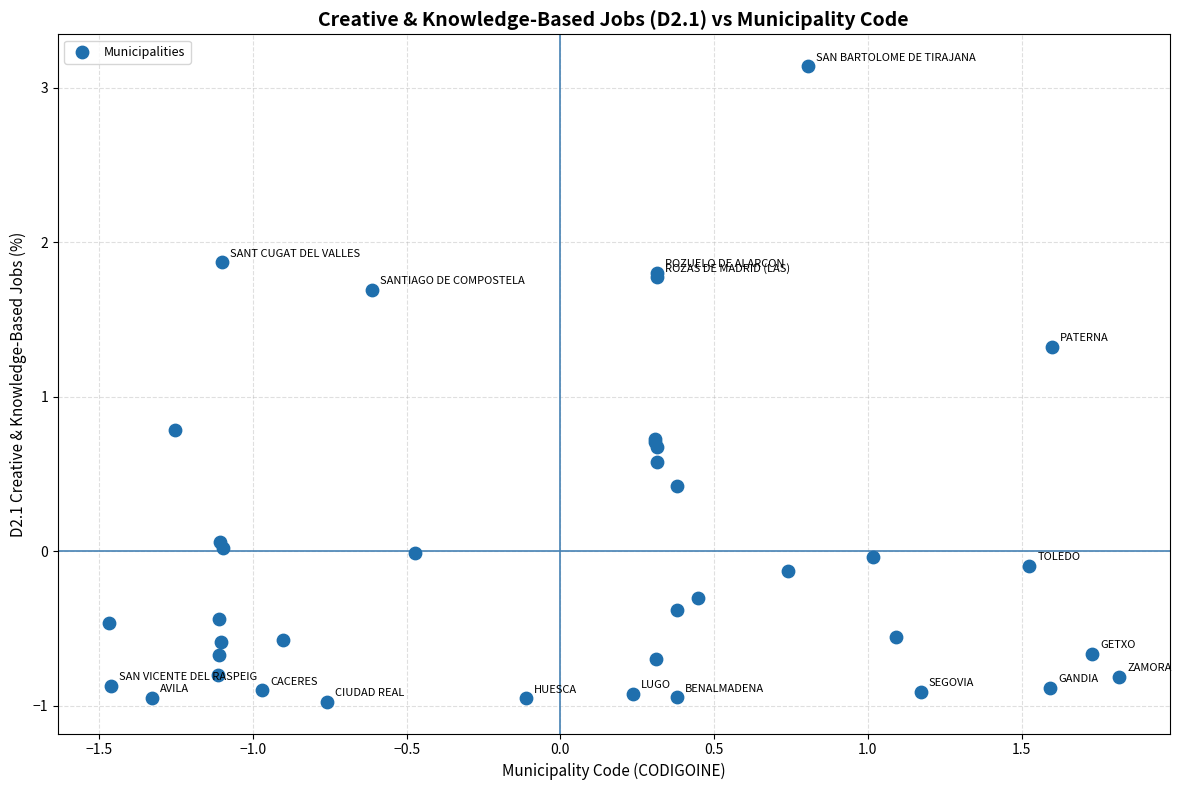

What Y value in the scatter plot is closest to 1?

0.8